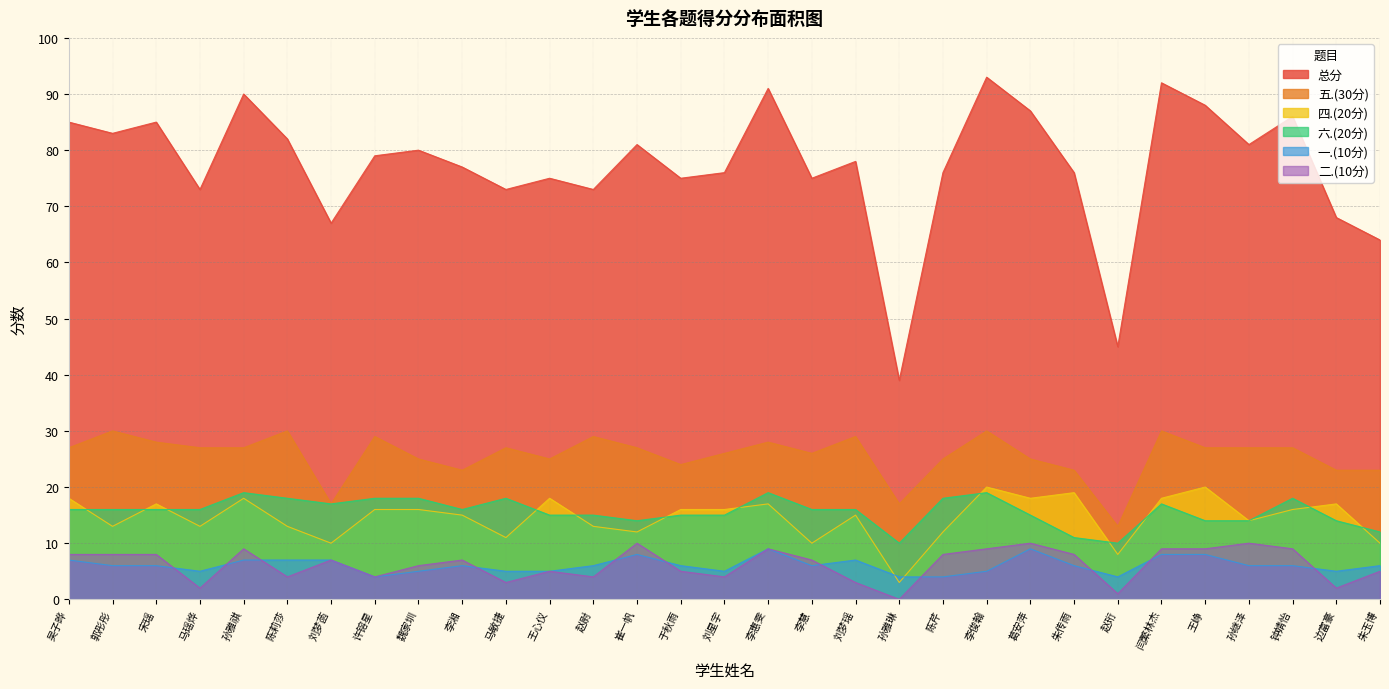

Does the chart display data point markers on the line(s)?

No